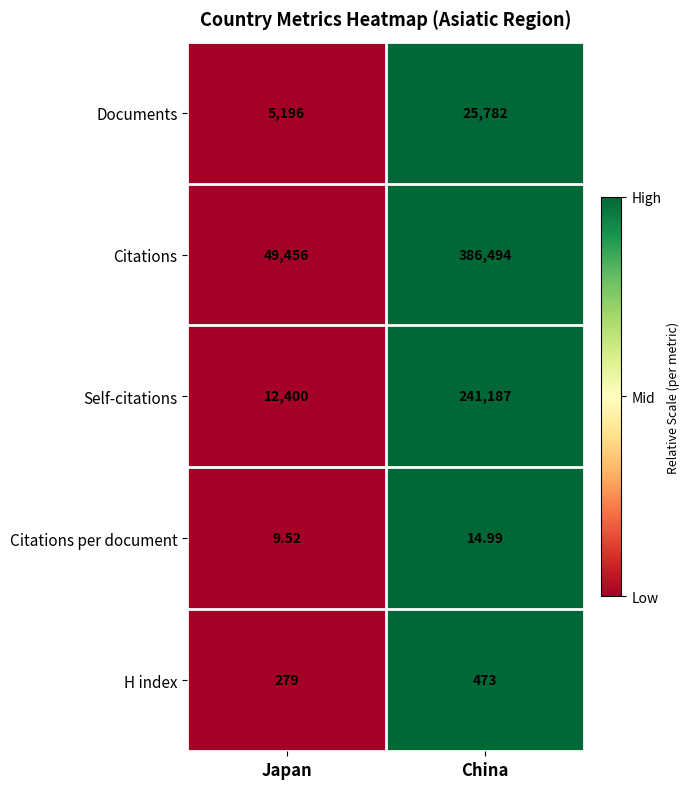

Which category has the highest value across all series?

China